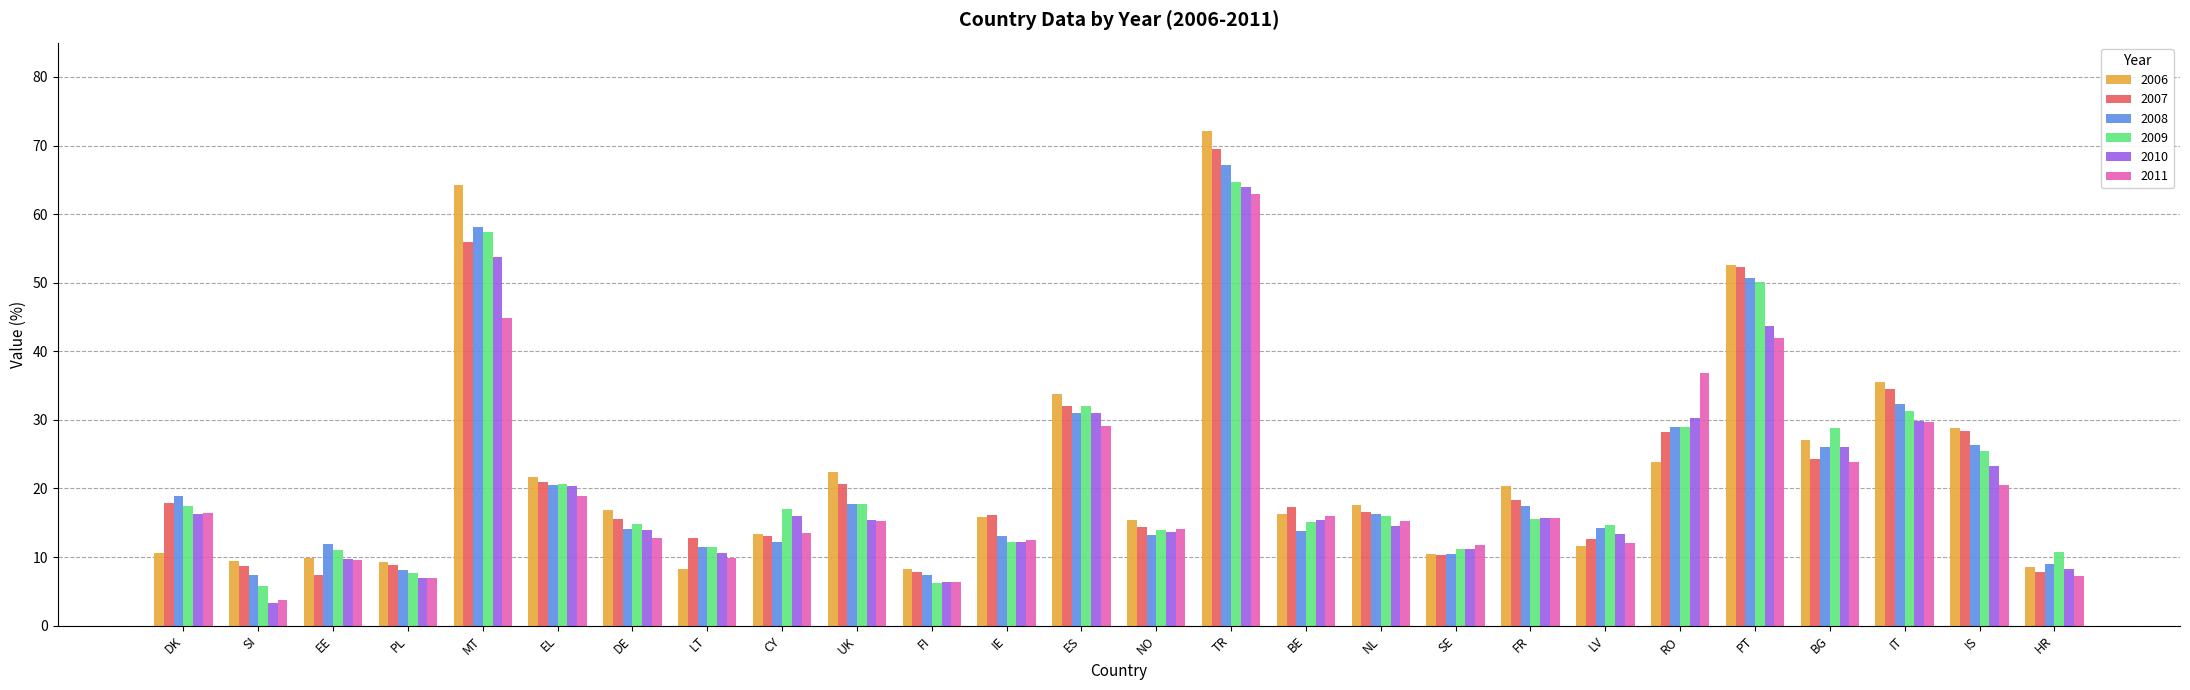

What is the lowest value of the 2010 series?

3.3